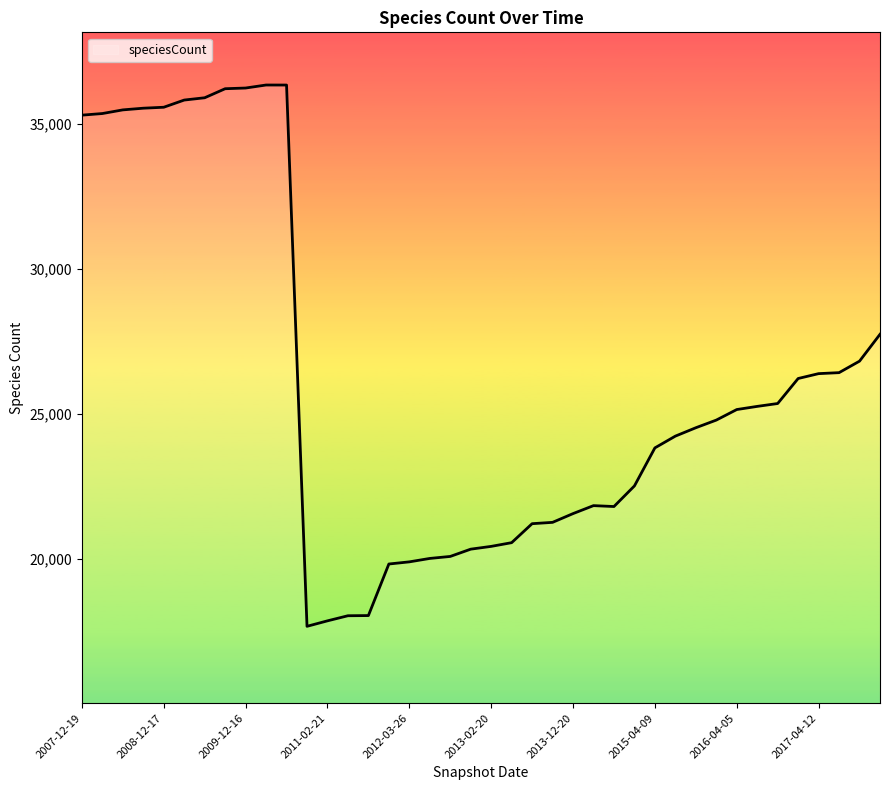

What is the minimum value shown in the chart?

17676